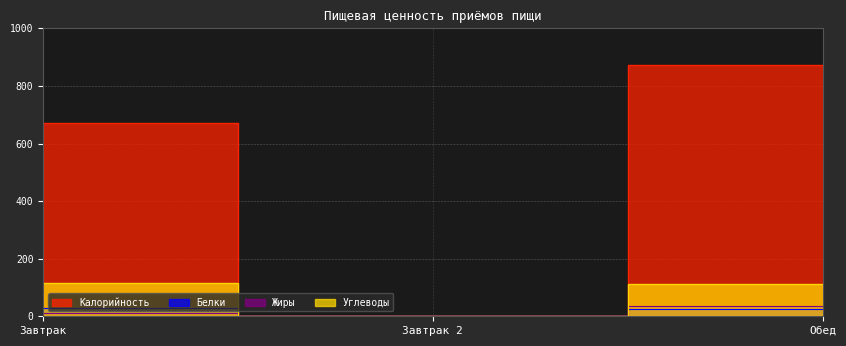

Reading left to right, list all the values displayed in this chart.

Калорийность: 671	0	871
Белки: 29	0	25
Жиры: 10	0	36
Углеводы: 114	0	111